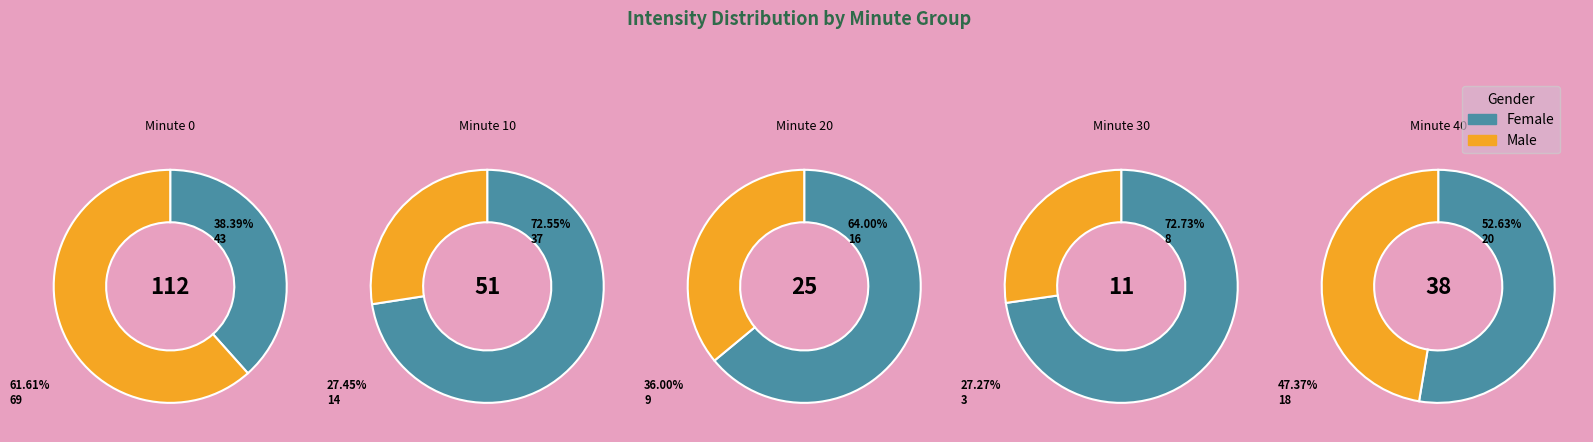

The 20 slice represents 4% of the pie. True or false?

False